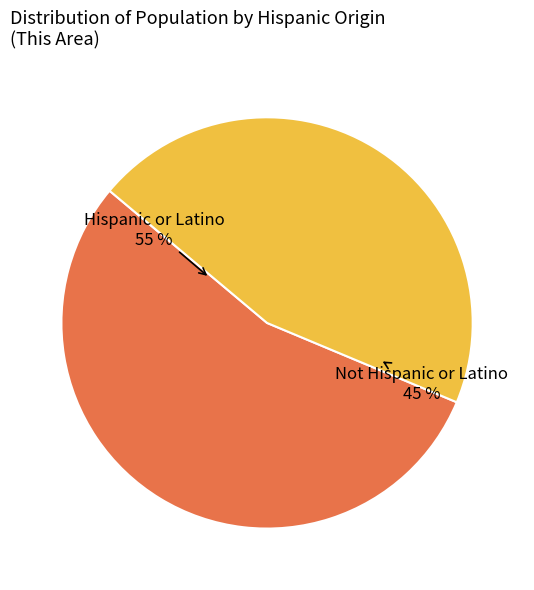

Is there any slice that represents more than half of the pie?

Yes